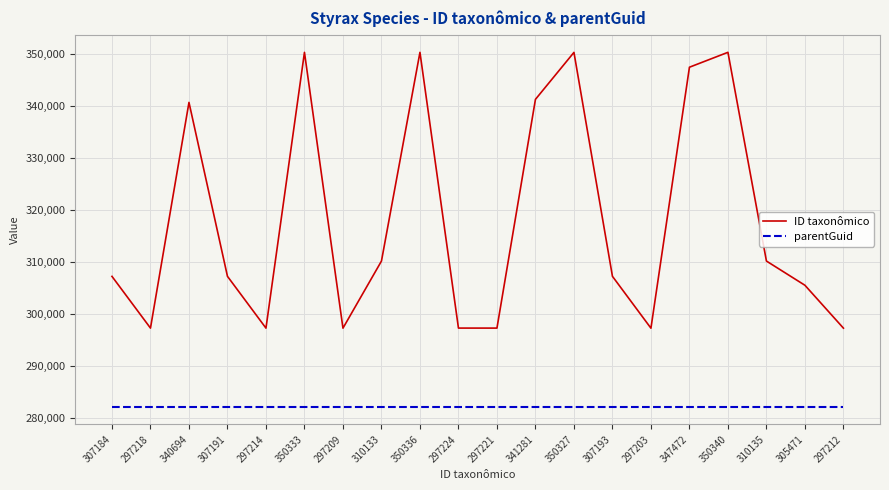

The value of parentGuid at 350336 is 118340. True or false?

False